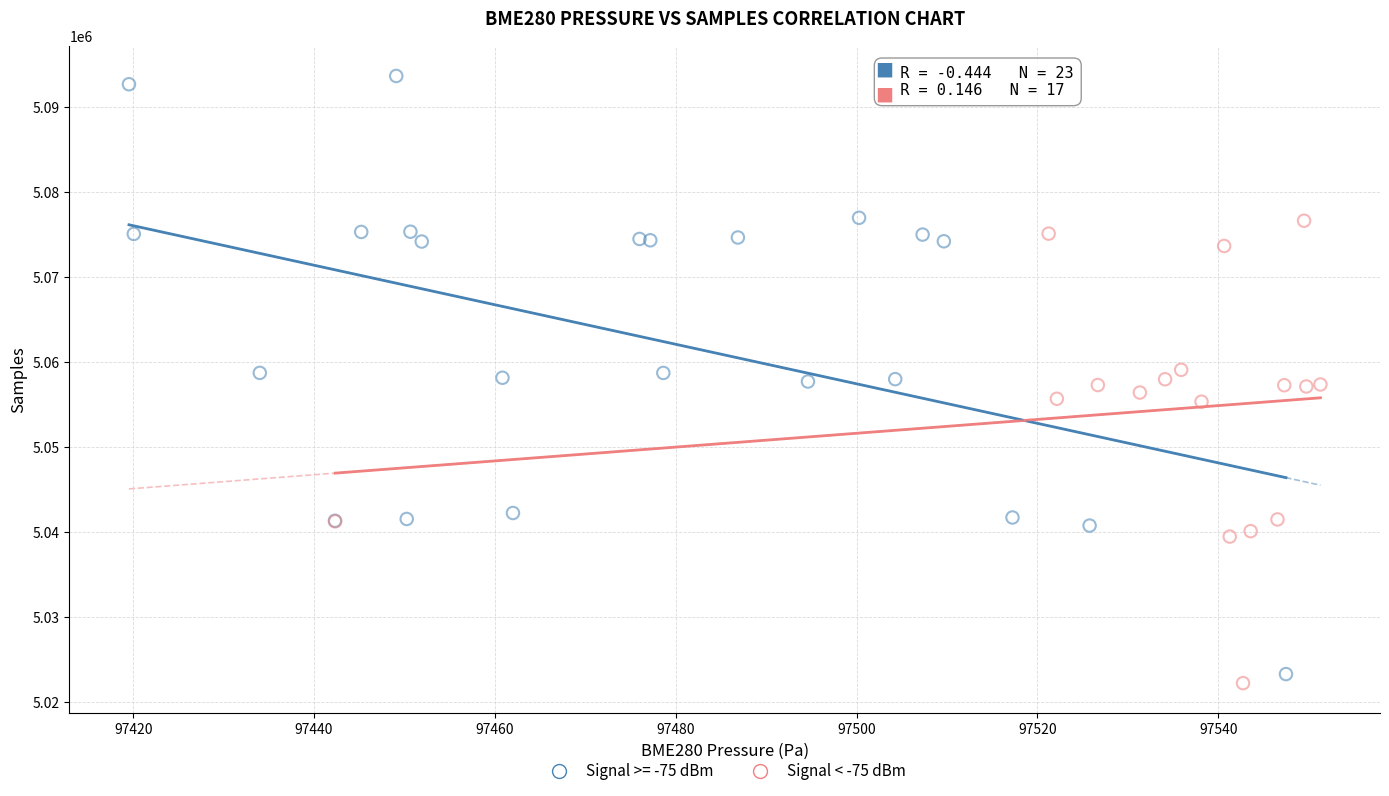

Which series contains the highest Y value?

Signal >= -75 dBm